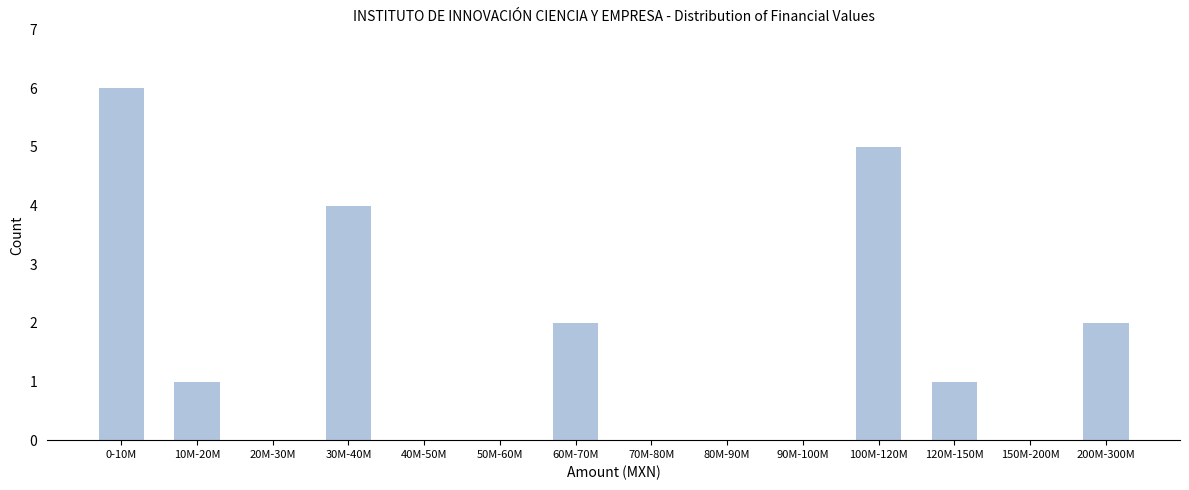

Reading right to left, transcribe all the data shown in this chart.

200M-300M=2	150M-200M=0	120M-150M=1	100M-120M=5	90M-100M=0	80M-90M=0	70M-80M=0	60M-70M=2	50M-60M=0	40M-50M=0	30M-40M=4	20M-30M=0	10M-20M=1	0-10M=6